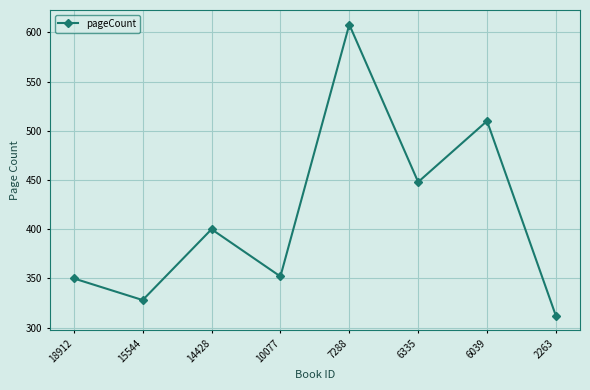

Reading left to right, what are all the values shown in this chart?

18912=350	15544=328	14428=400	10077=352	7288=608	6335=448	6039=510	2263=312